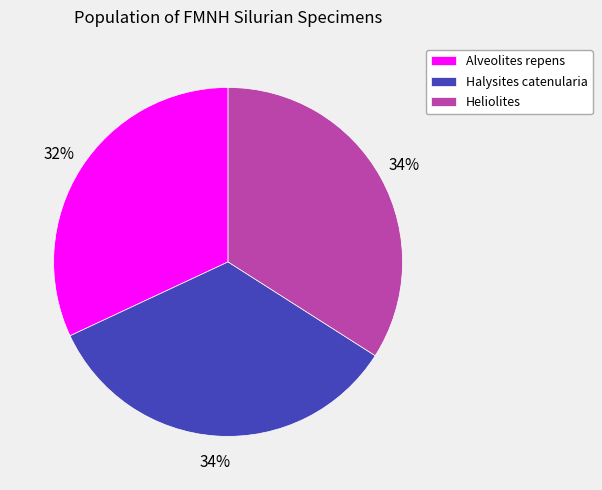

To the nearest percent, what portion does Halysites catenularia represent?

34%